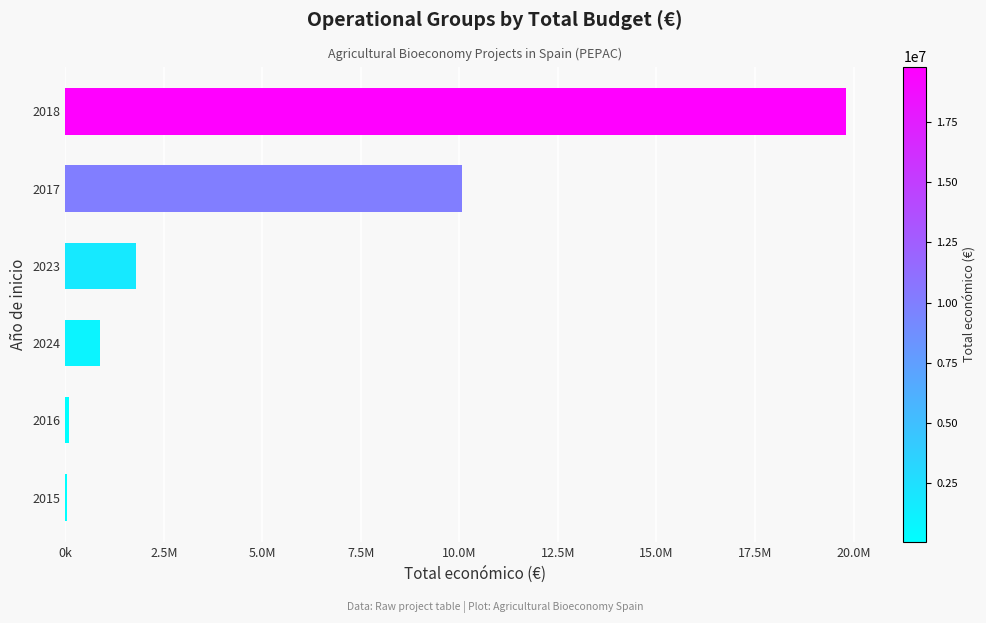

Are the bars grouped side by side (vs. stacked)?

No